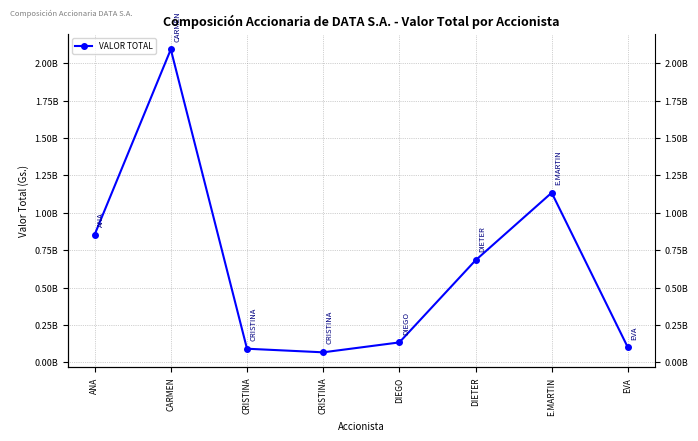

Which has a higher value, E.MARTIN or DIEGO?

E.MARTIN